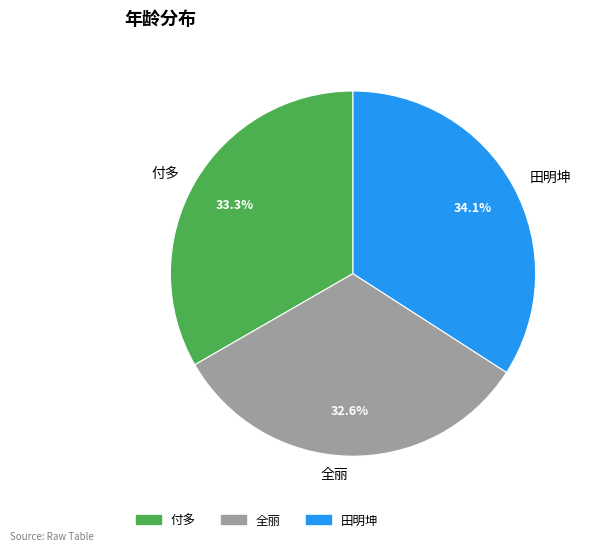

Which slice is the smallest?

全丽